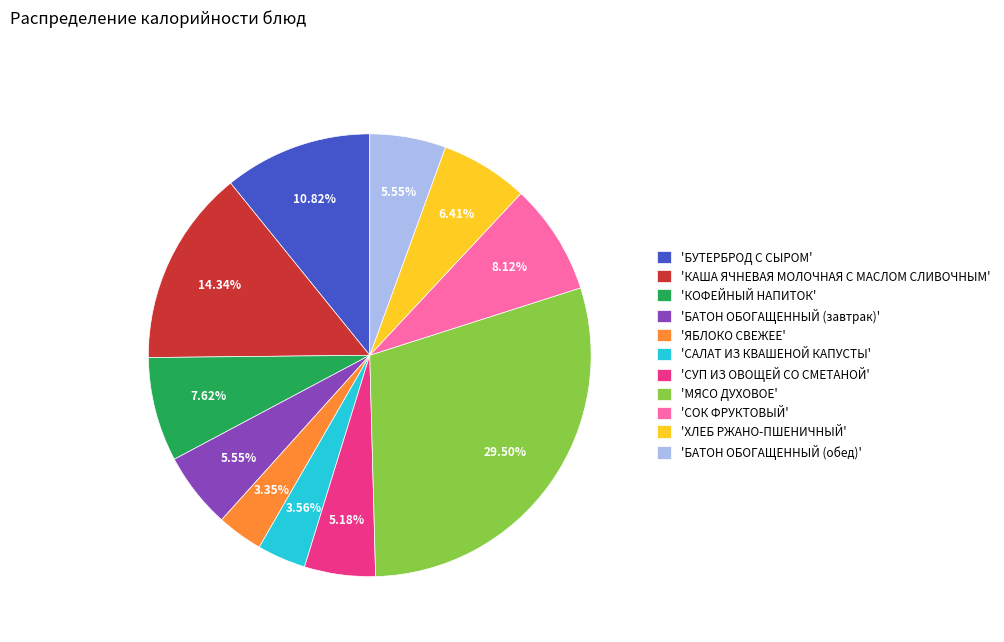

Combined, do 'ХЛЕБ РЖАНО-ПШЕНИЧНЫЙ' and 'КОФЕЙНЫЙ НАПИТОК' account for over 50%?

No